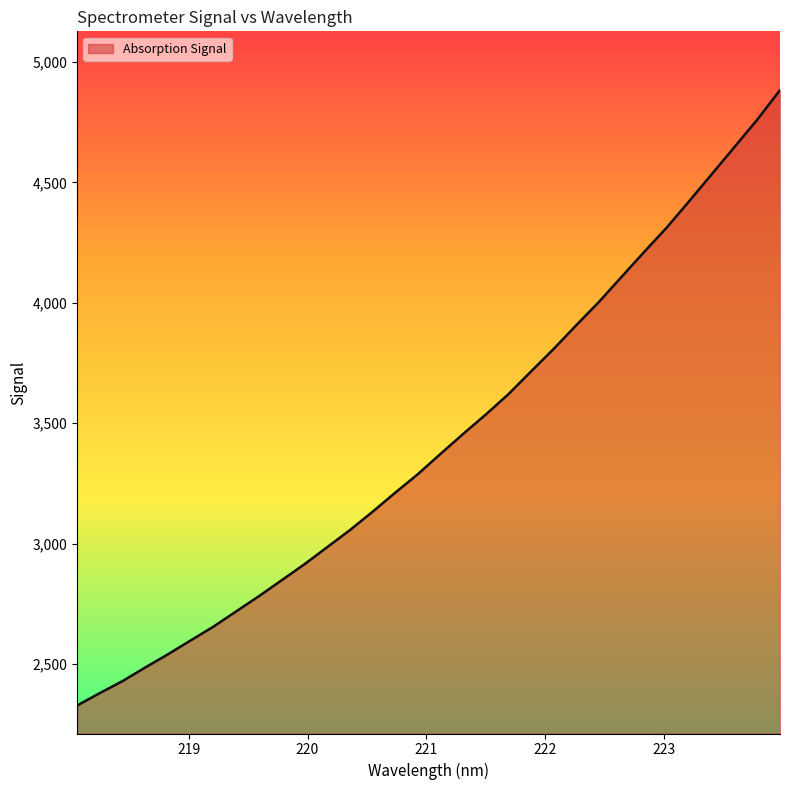

What is the minimum value shown in the chart?

2327.7